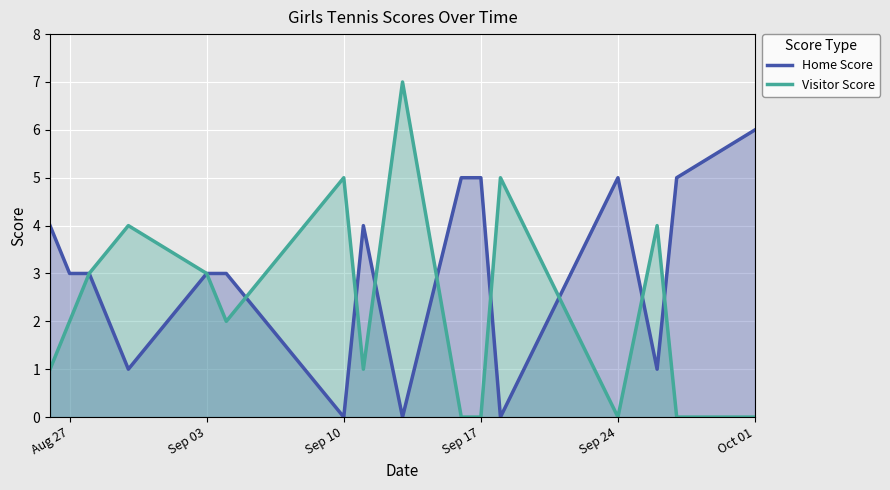

Does the chart display data point markers on the line(s)?

No